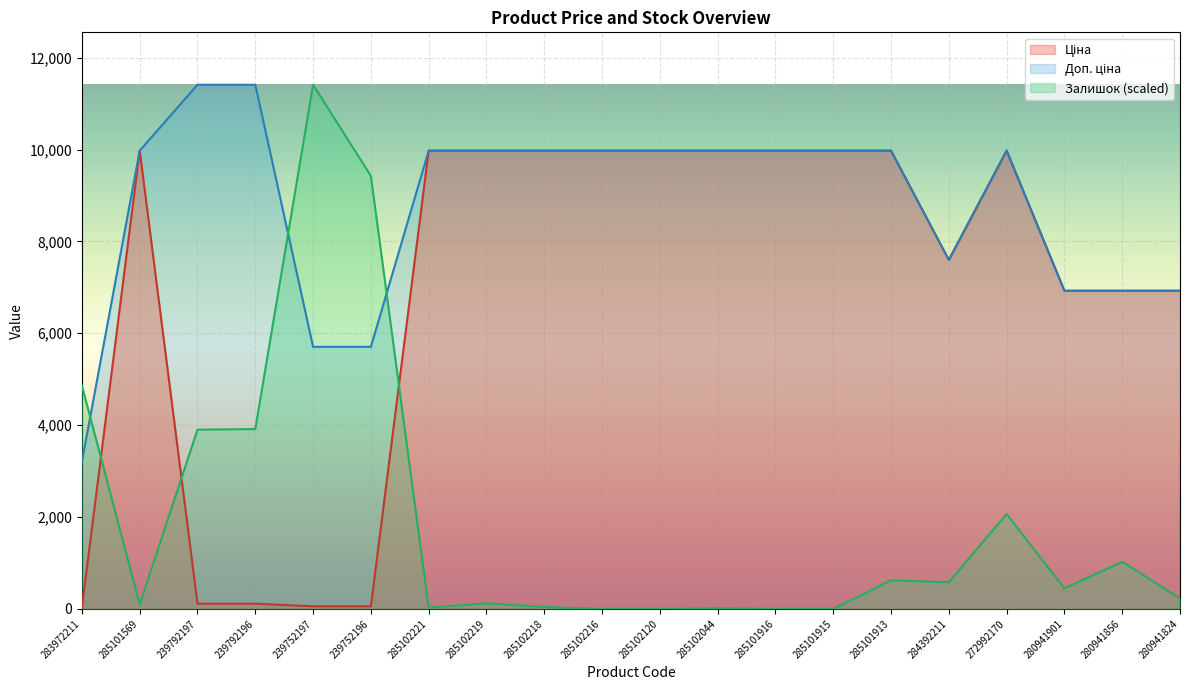

What is the label of the 16th point from the left?

284392211